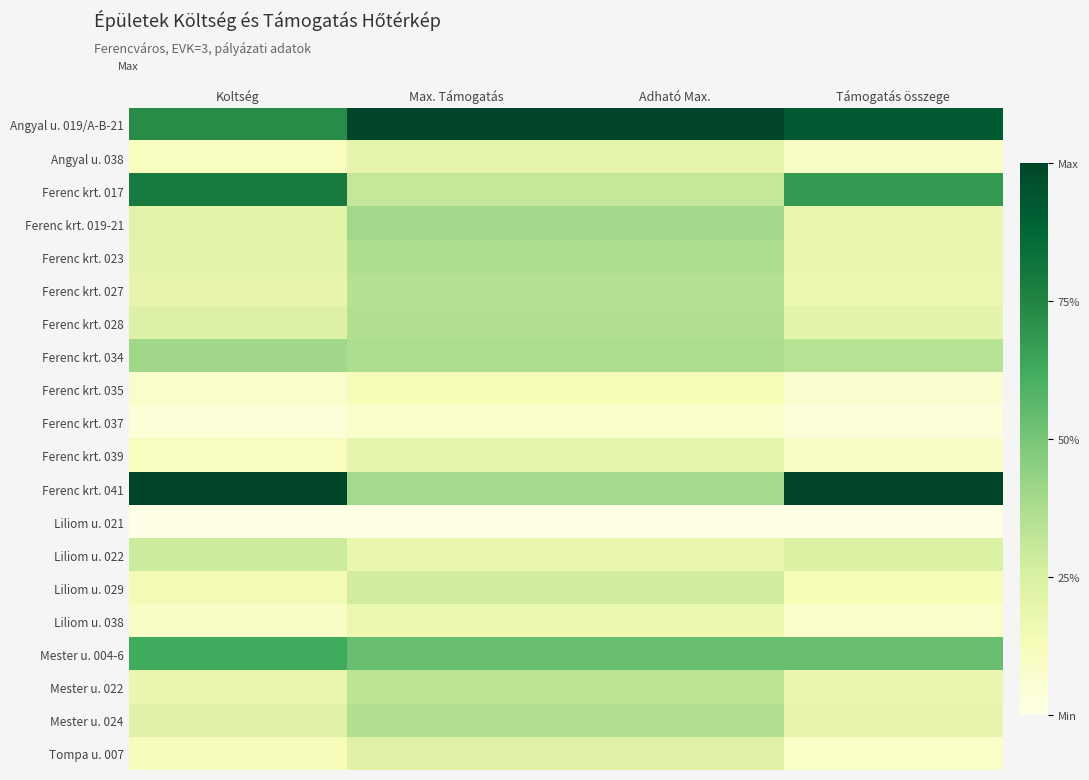

Which series has the largest total across all categories?

Angyal u. 019/A-B-21